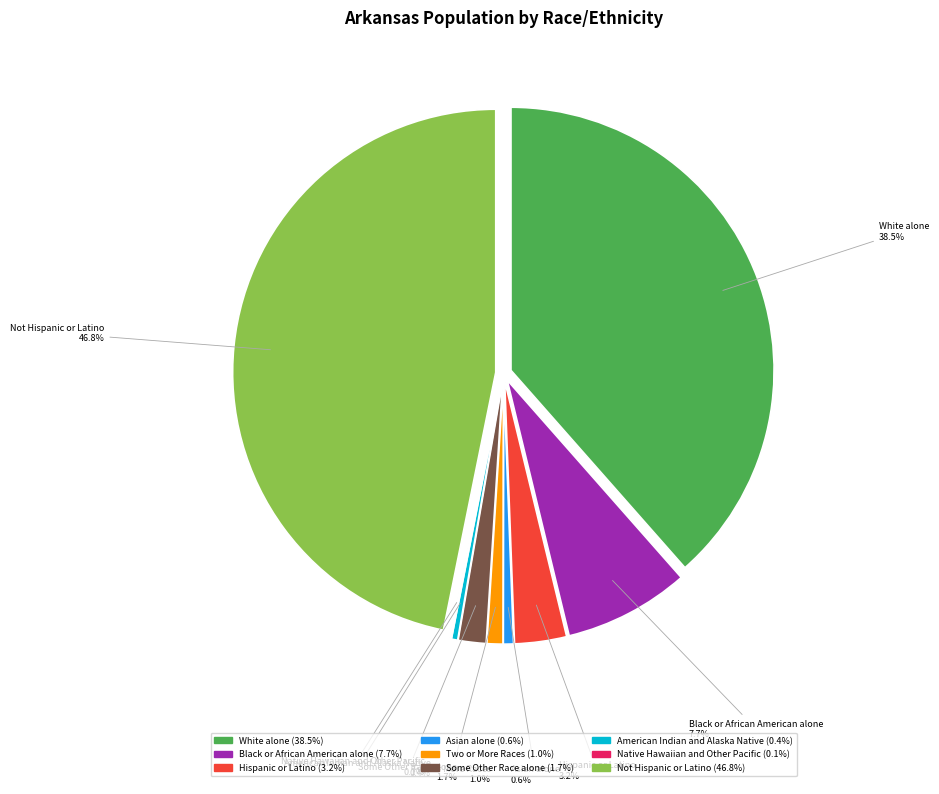

Combined, what portion of the pie is Some Other Race alone and White alone?

40.2%